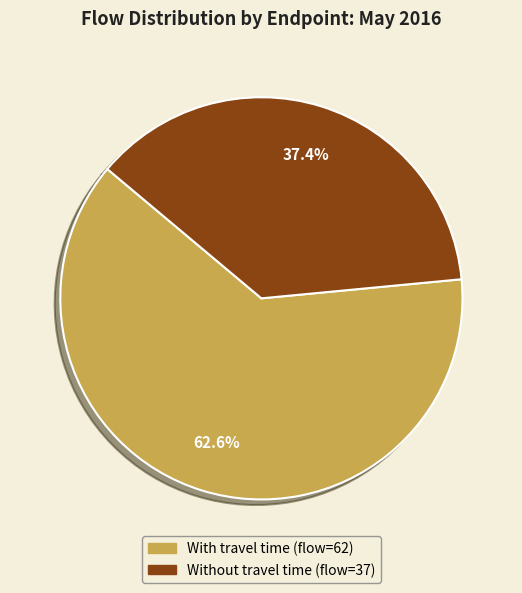

Is there any slice that represents more than half of the pie?

Yes